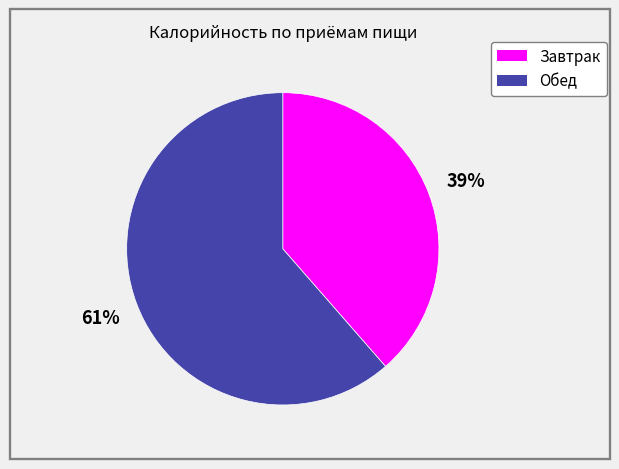

Approximately how many times larger is the value at Завтрак compared to Обед?

0.6